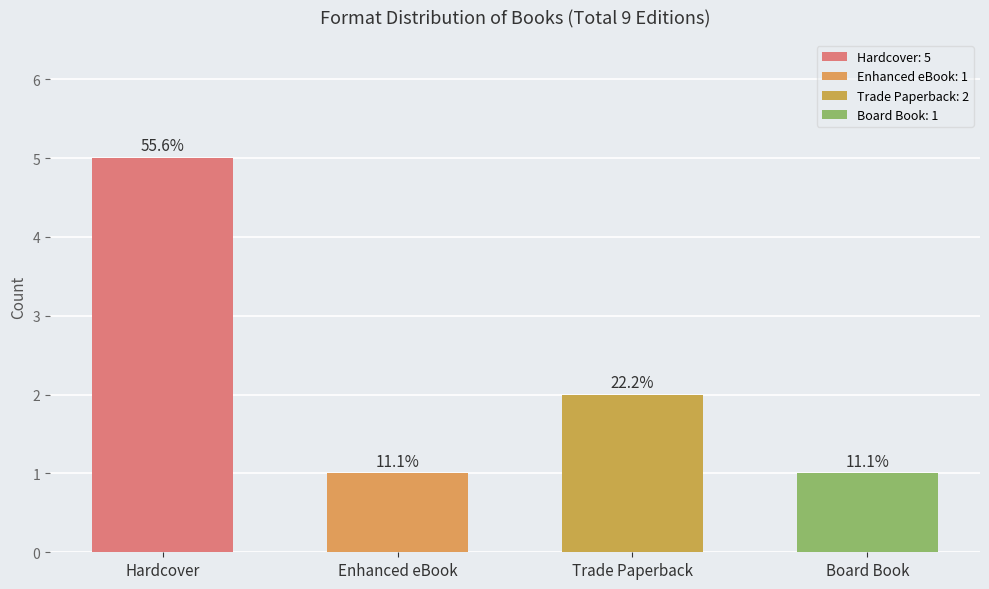

At which category does the chart reach its minimum across all series?

Enhanced eBook